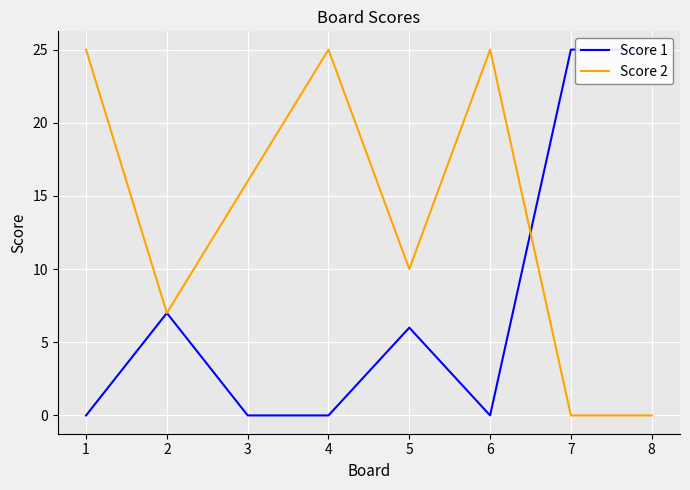

Reading right to left, transcribe all the data shown in this chart.

Score 1: 8=25	7=25	6=0	5=6	4=0	3=0	2=7	1=0
Score 2: 8=0	7=0	6=25	5=10	4=25	3=16	2=7	1=25